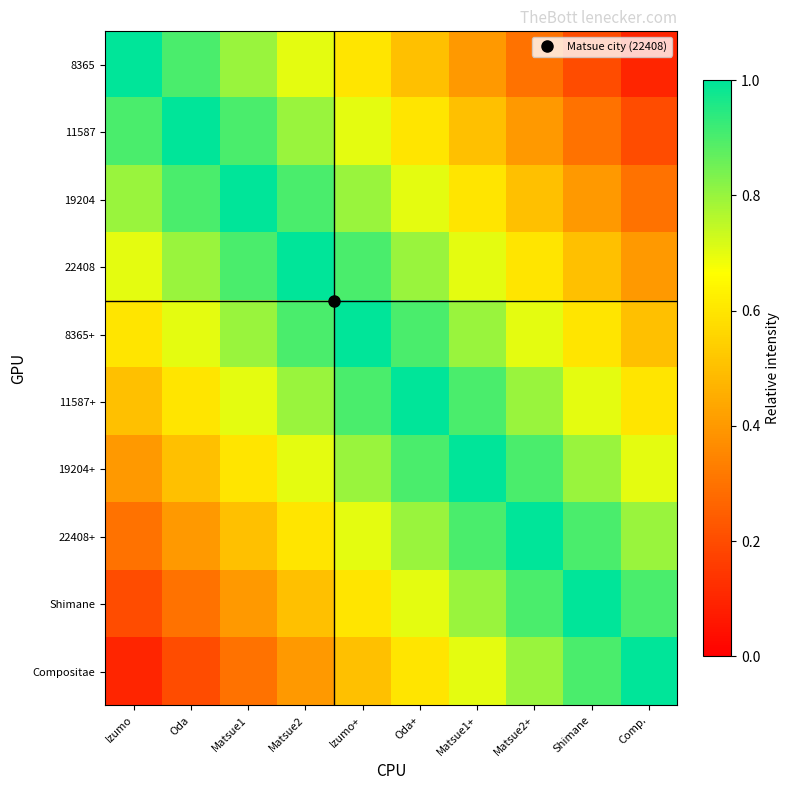

Which series has the widest spread of values?

8365